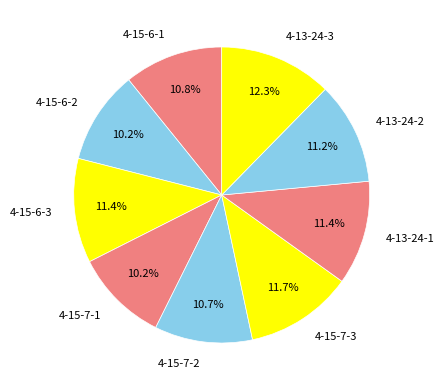

Combined, do 4-15-7-2 and 4-15-7-3 account for over 50%?

No